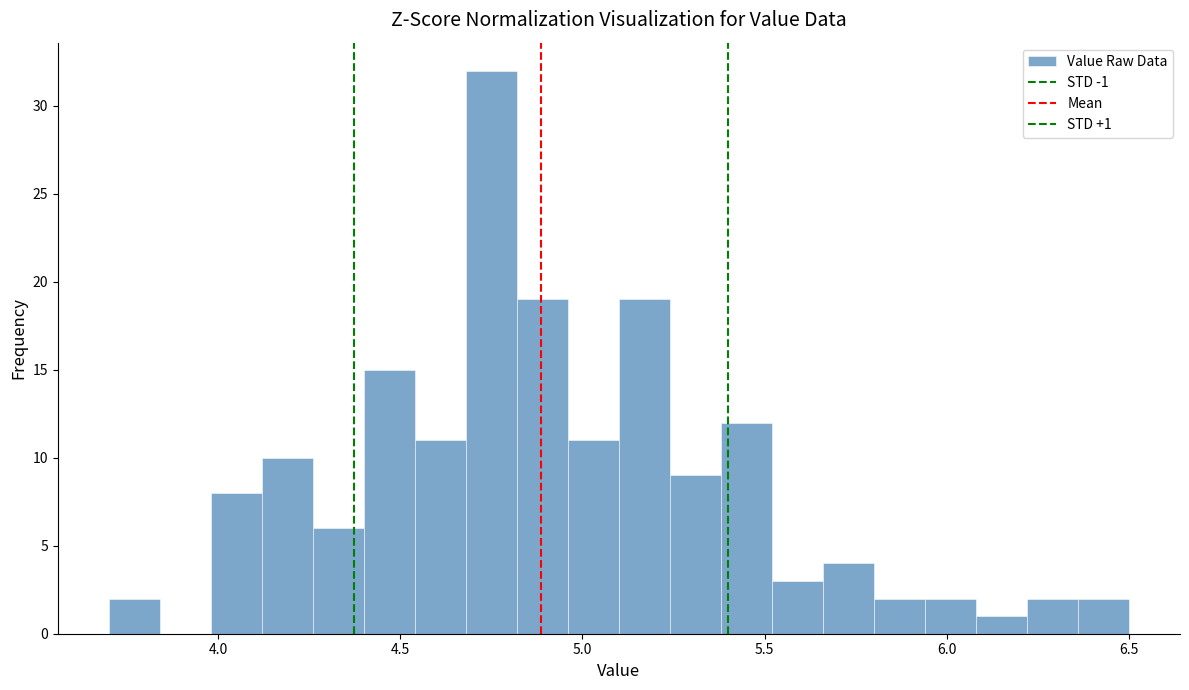

Read against the x-axis, roughly where is the centre of the tallest bar?

4.75